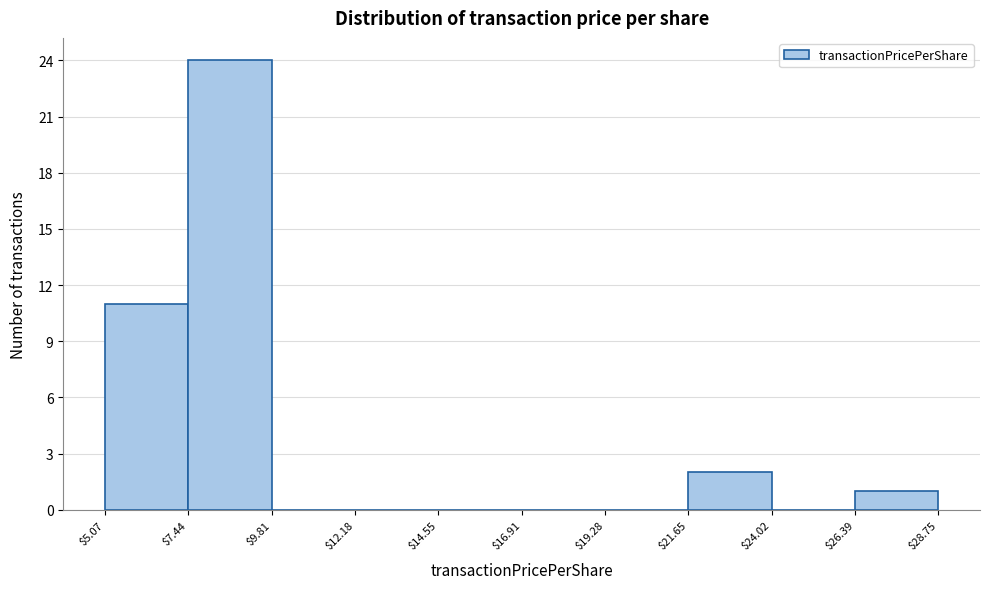

Which range on the x-axis has the tallest bar?

$7.44 to $9.81